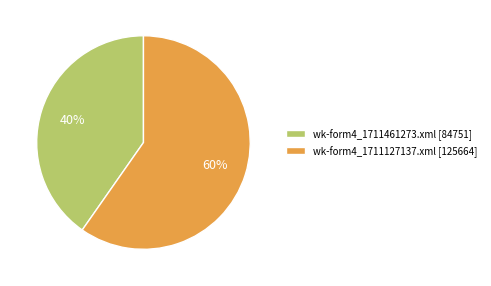

Does wk-form4_1711127137.xml account for over 50% of the chart?

Yes